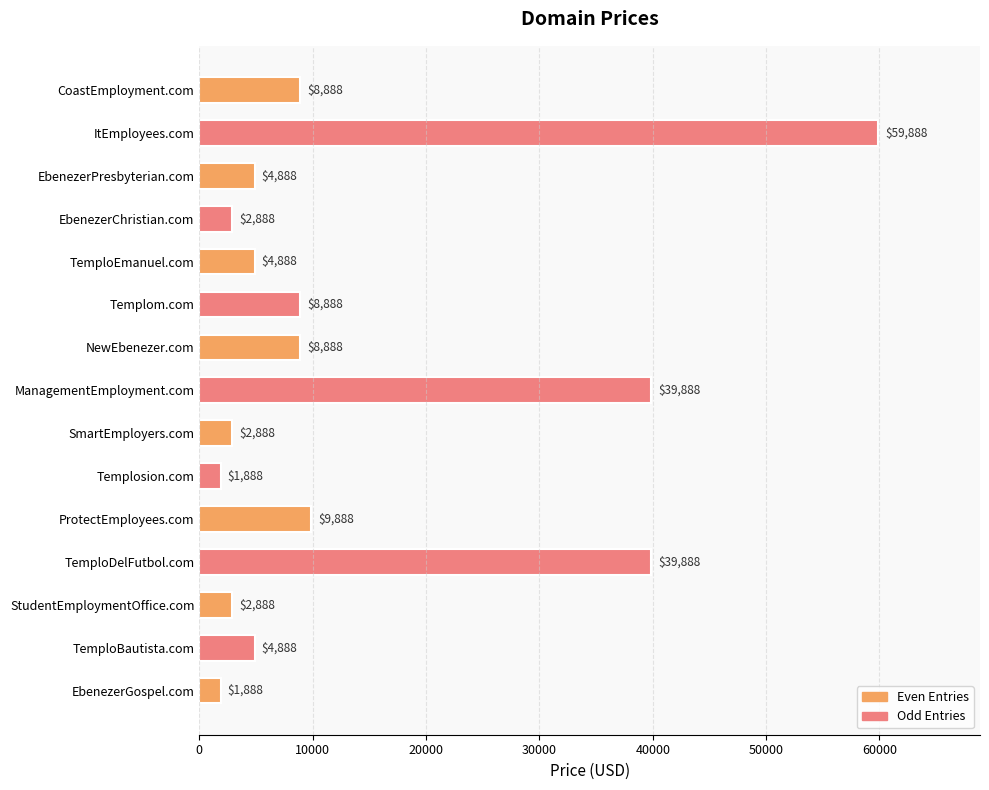

What value does the data have at StudentEmploymentOffice.com?

2888